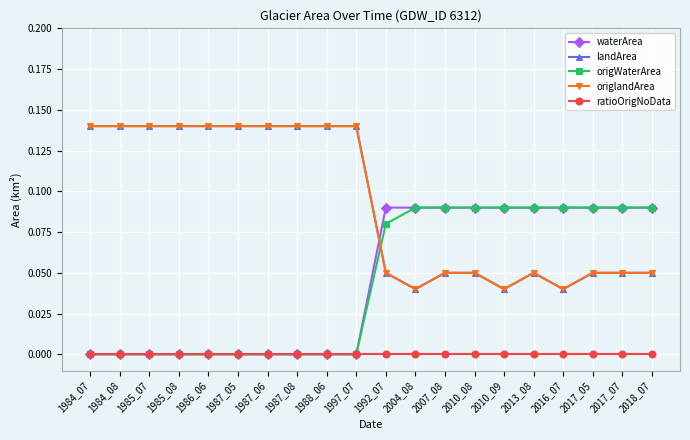

Does the chart have visible grid lines?

Yes